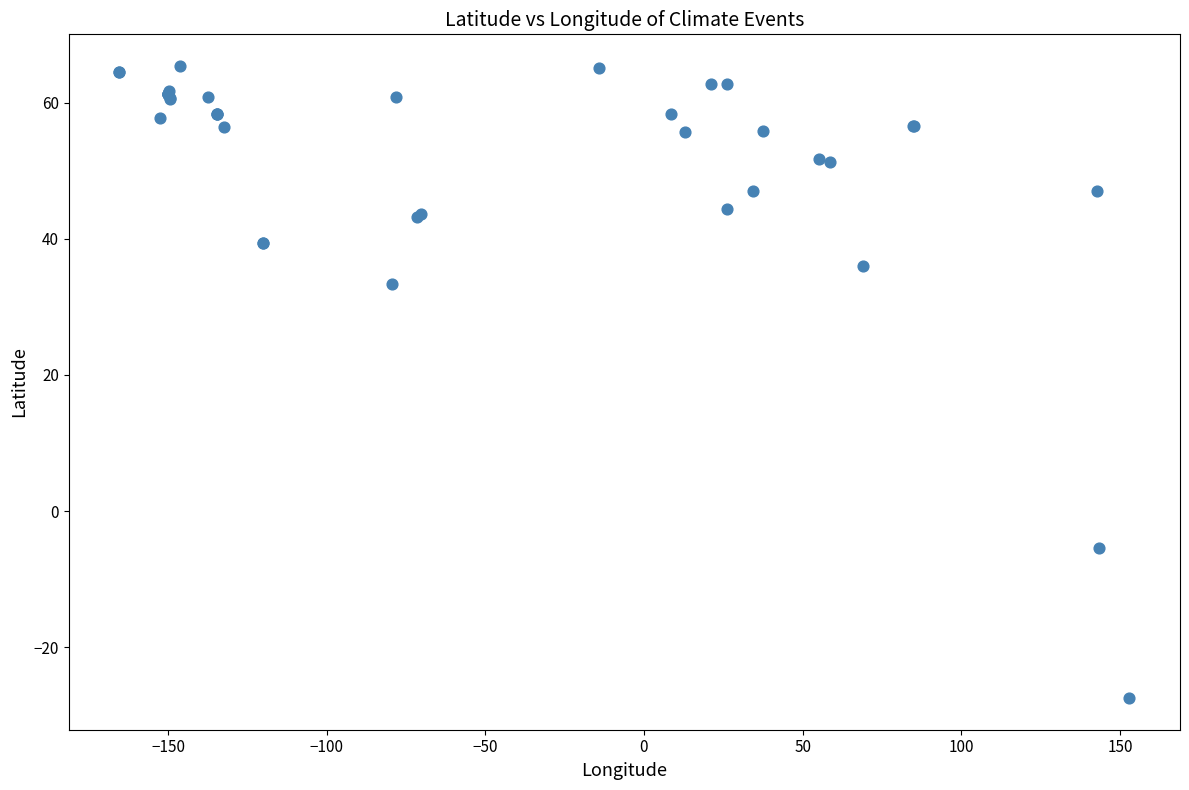

What Y value in the scatter plot is closest to 18?

33.4